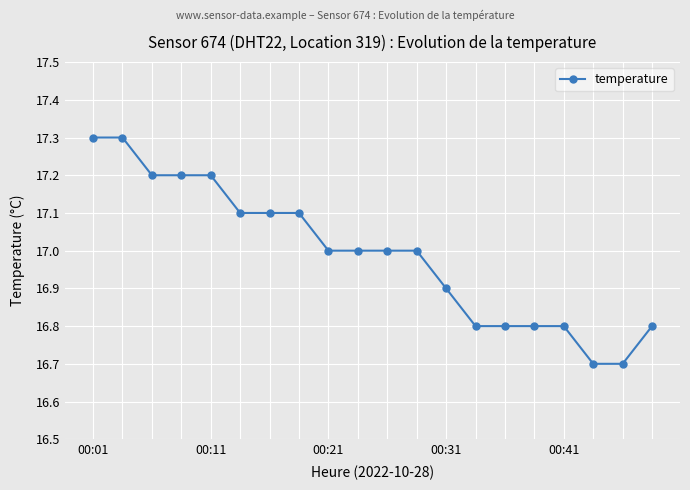

Reading right to left, list all the values displayed in this chart.

16.8	16.7	16.7	16.8	16.8	16.8	16.8	16.9	17.0	17.0	17.0	17.0	17.1	17.1	17.1	17.2	17.2	17.2	17.3	17.3